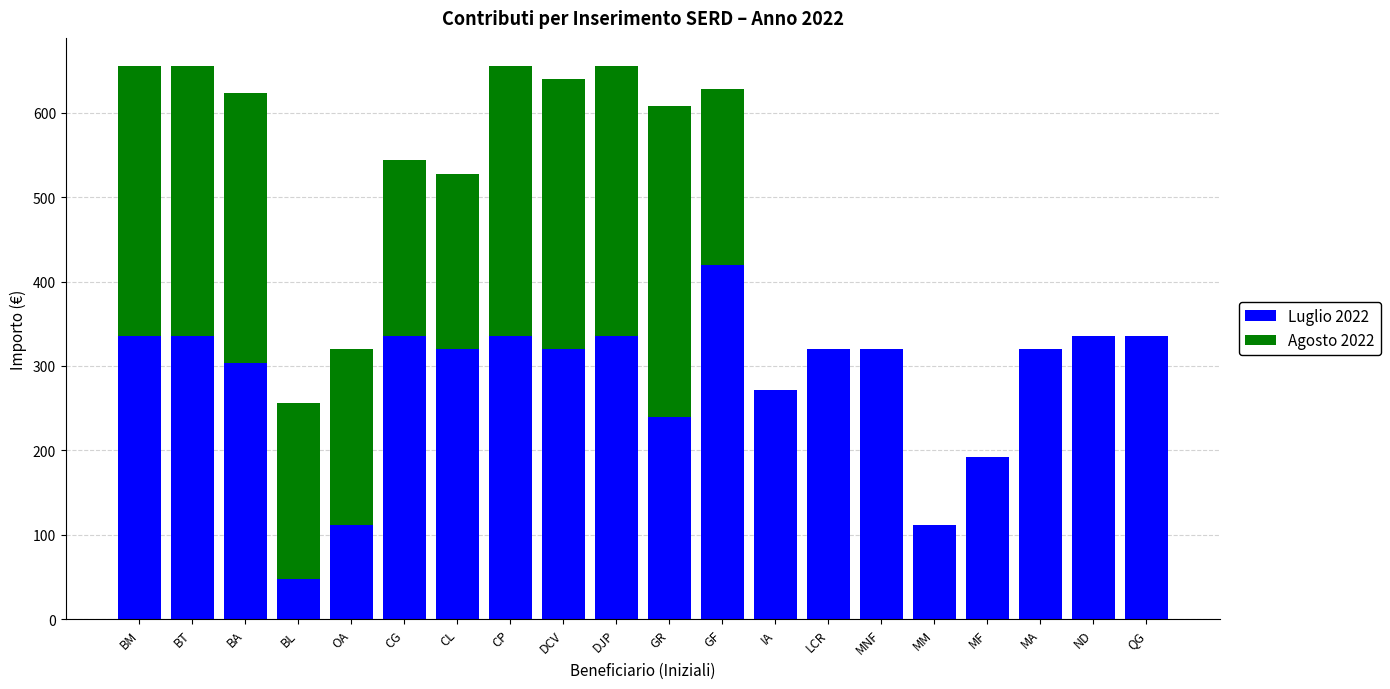

What is the maximum value for Luglio 2022?

420